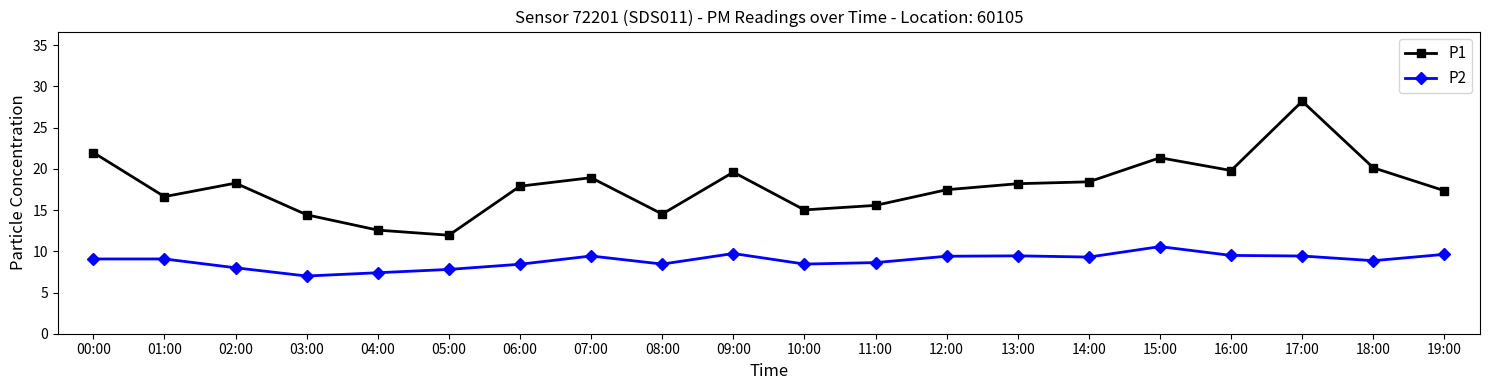

What are all the series names shown in the legend?

P1, P2